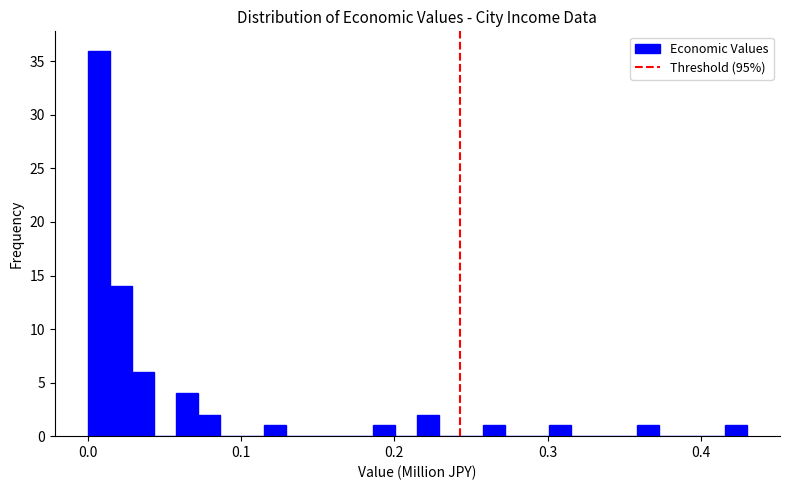

Read against the x-axis, roughly where is the centre of the tallest bar?

0.01